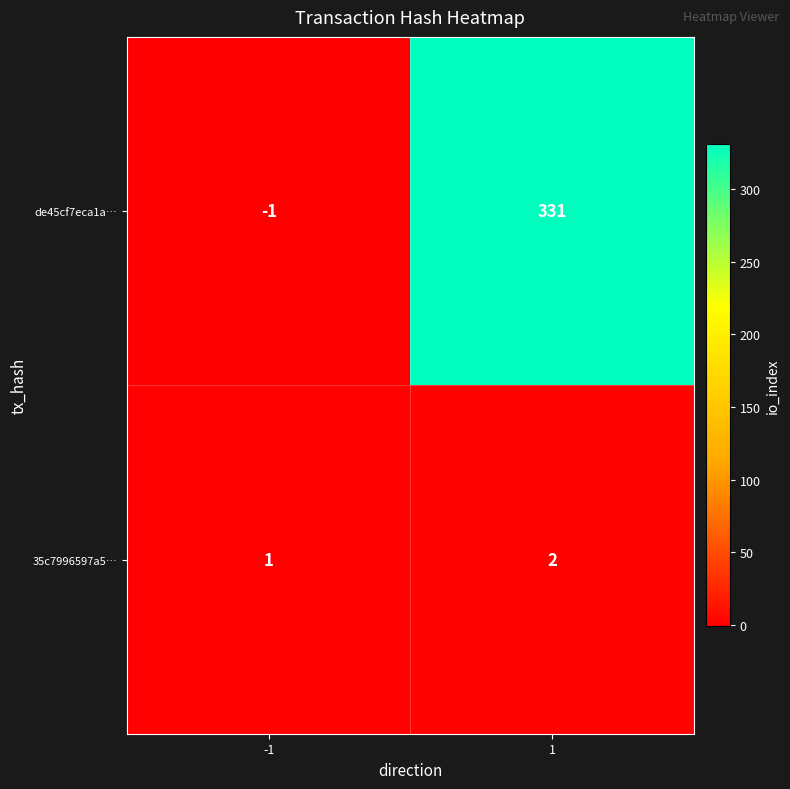

Is the value of 35c7996597a5… at -1 greater than the value of de45cf7eca1a… at 1?

No